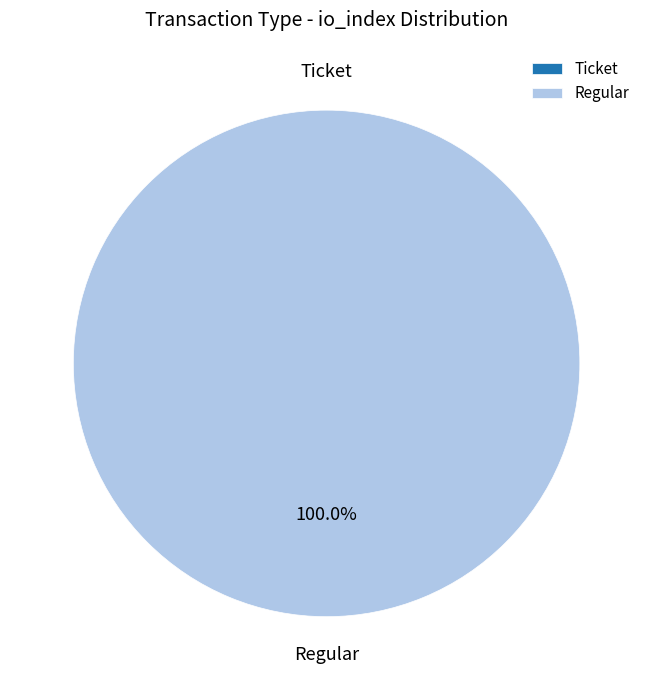

Which slice is the largest?

Regular